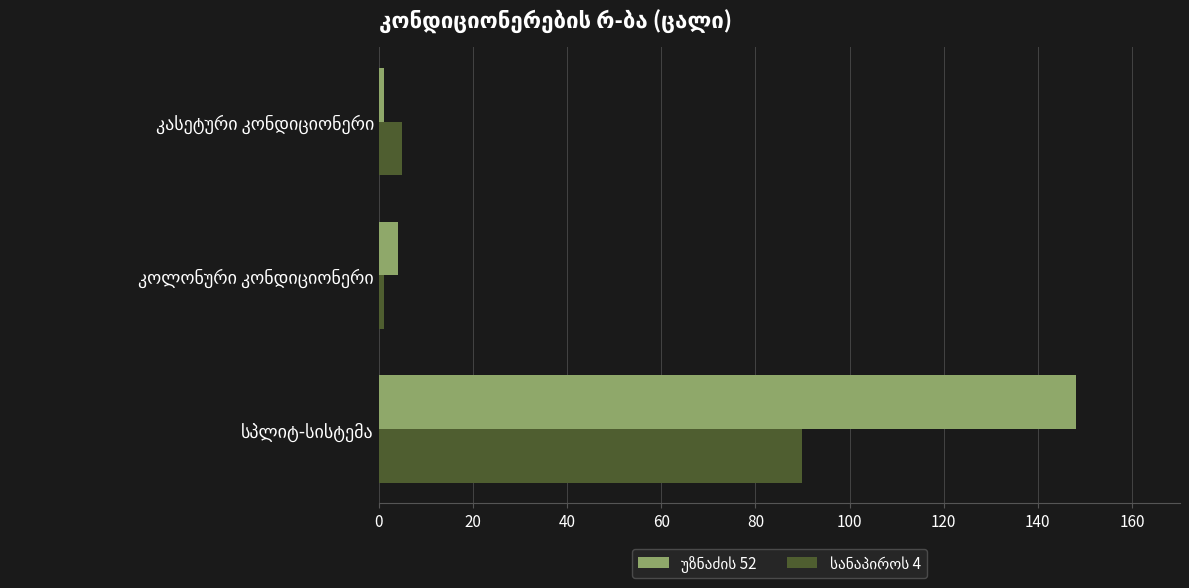

What is the maximum value shown in the chart?

148